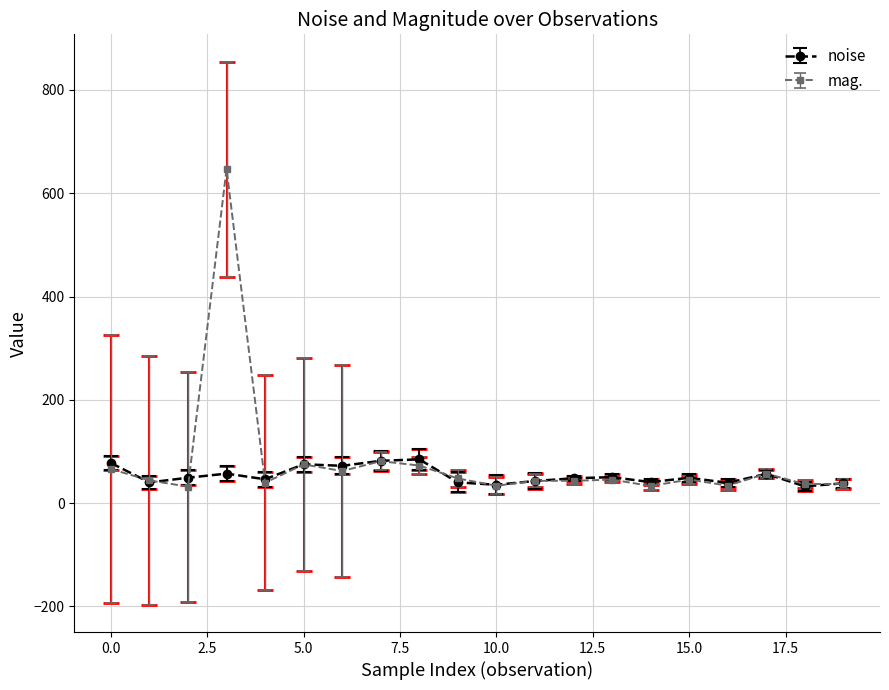

What is the smallest value displayed?

32.0